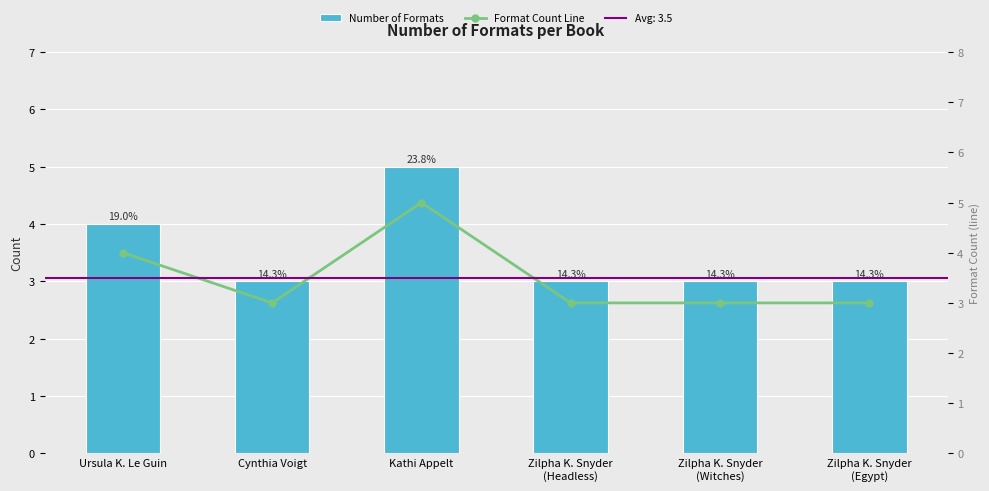

Rank the categories by Number of Formats value from lowest to highest.

Cynthia Voigt, Zilpha K. Snyder
(Headless), Zilpha K. Snyder
(Witches), Zilpha K. Snyder
(Egypt), Ursula K. Le Guin, Kathi Appelt